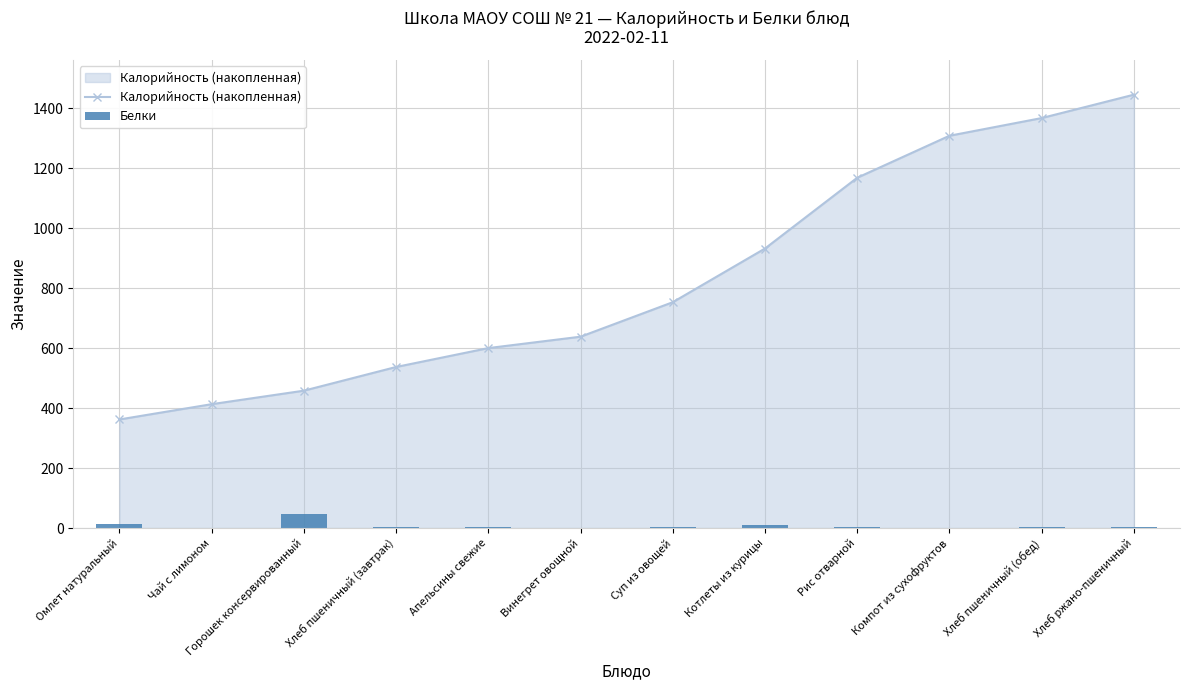

What is the value of the Калорийность (накопленная) bar at the 9th from the left?

1168